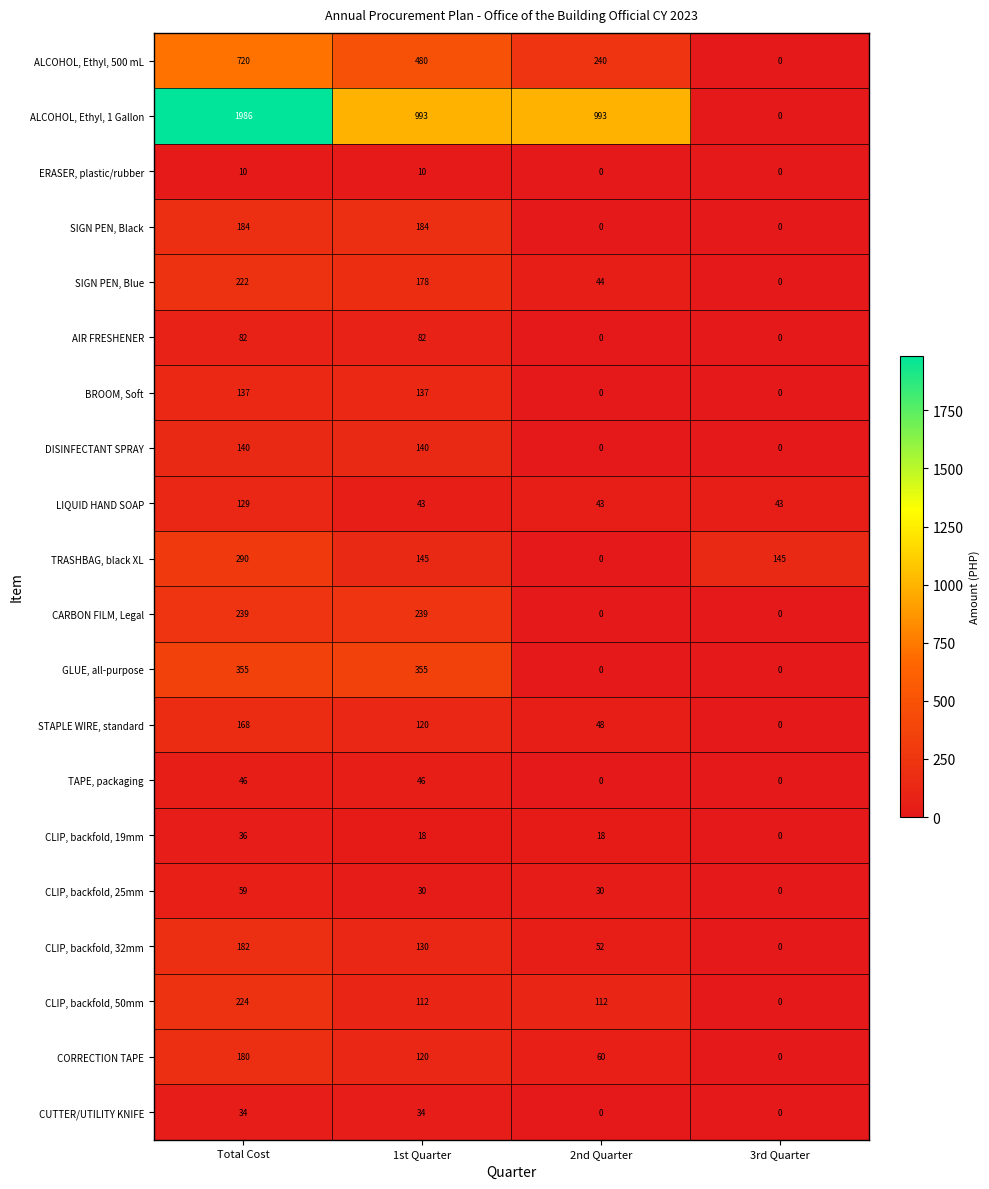

List the labels in order of SIGN PEN, Blue value, largest first.

Total Cost, 1st Quarter, 2nd Quarter, 3rd Quarter